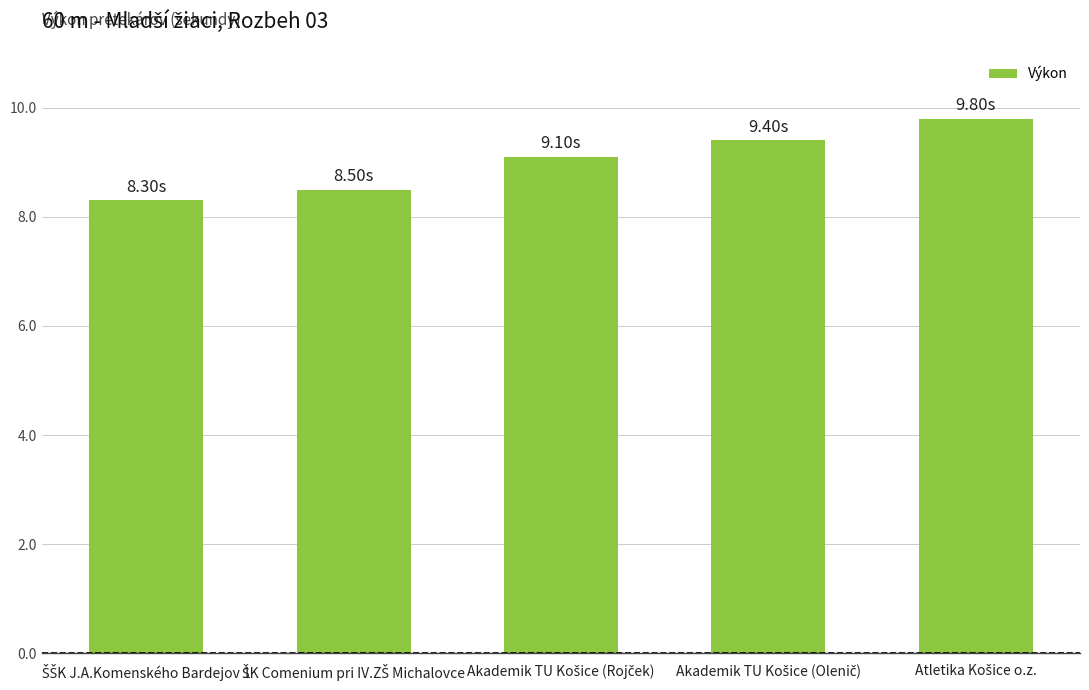

What is the sum of all values?

45.1